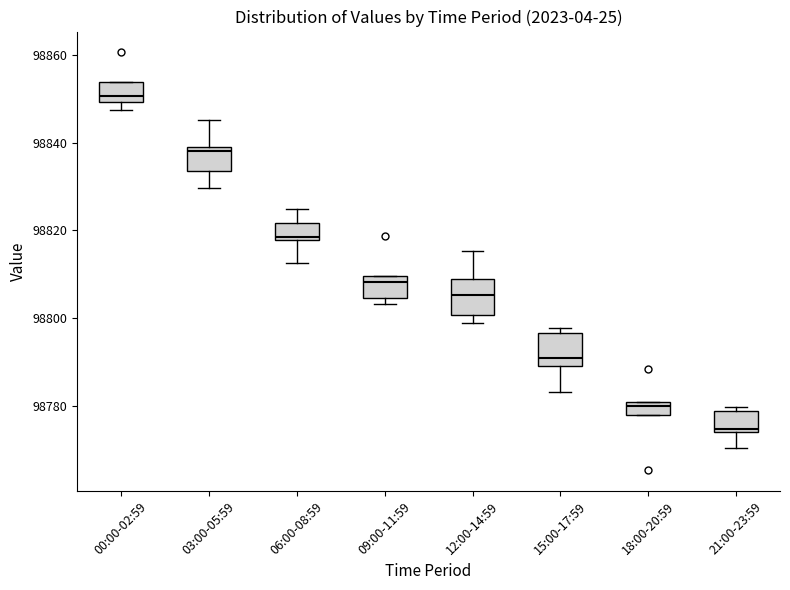

Where is the lower edge of the box for 06:00-08:59 on the y-axis? The values are not printed on the chart, so give them approximately, as read against the axis.

98818